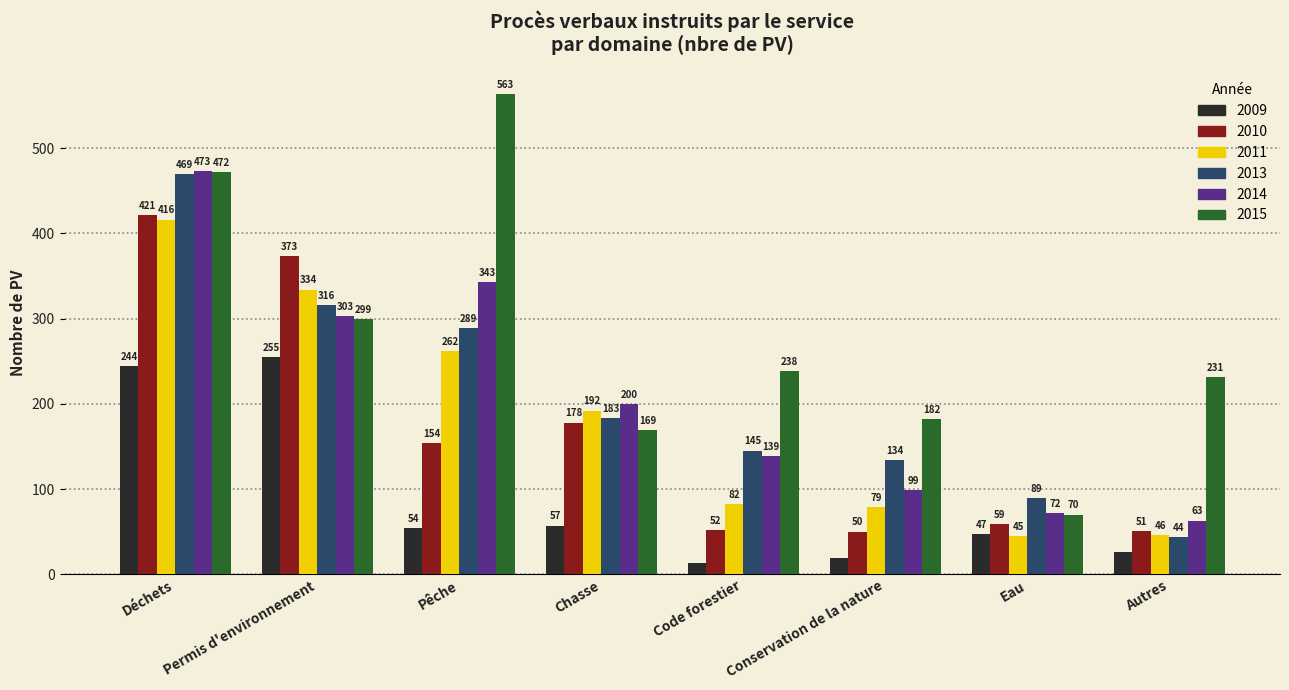

How many bars are there in each group?

6